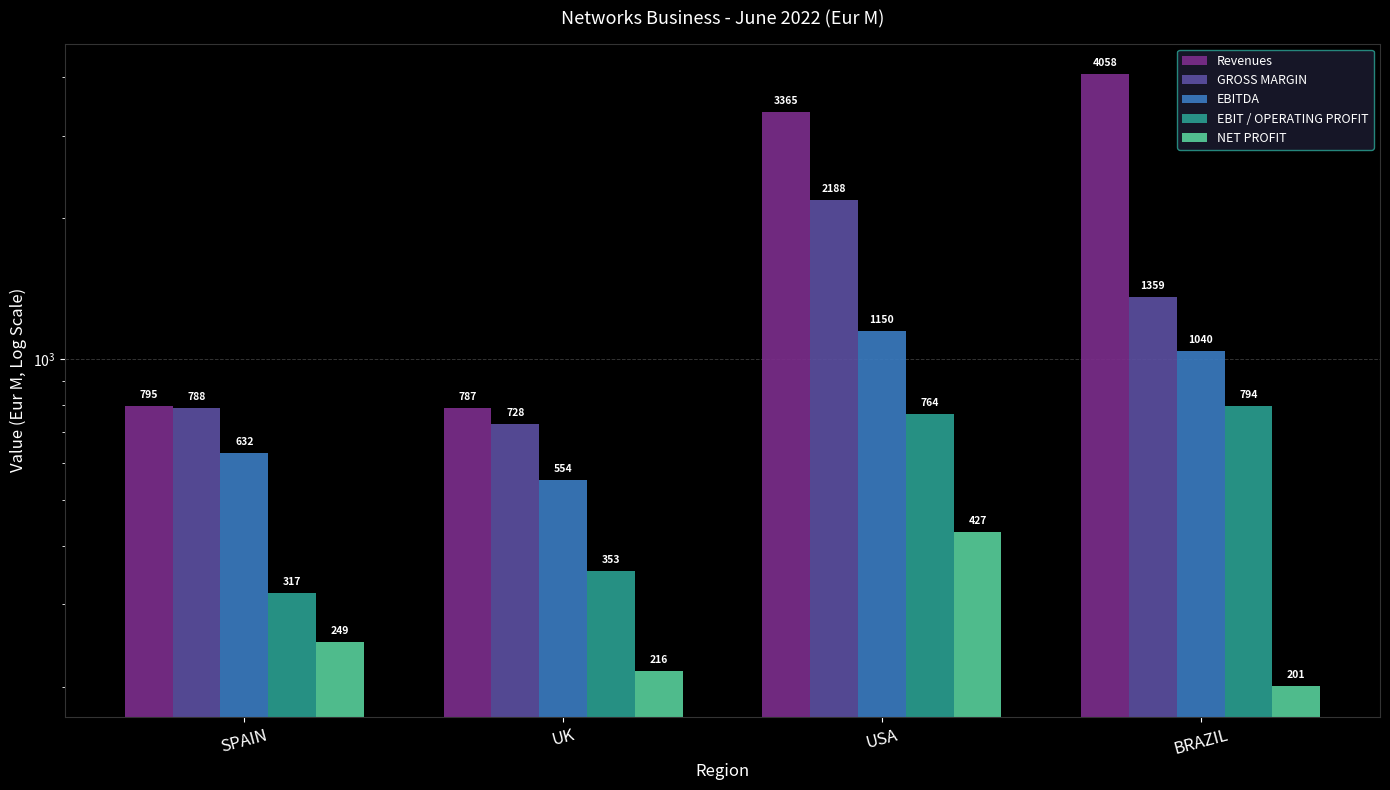

True or false: NET PROFIT has a value of 216.1 at UK.

True